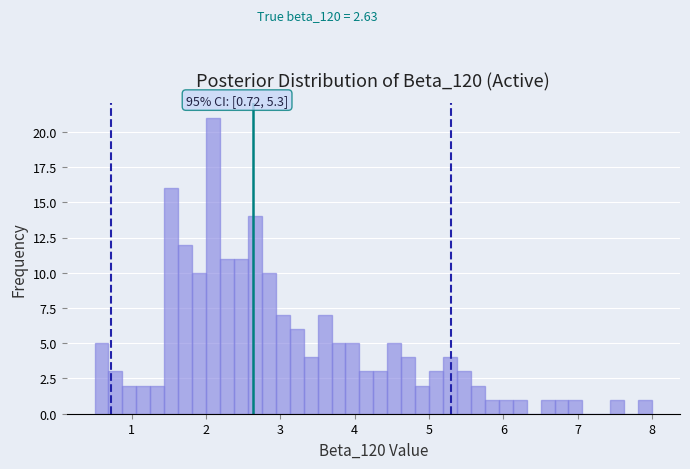

Read against the x-axis, roughly where is the centre of the tallest bar?

2.1